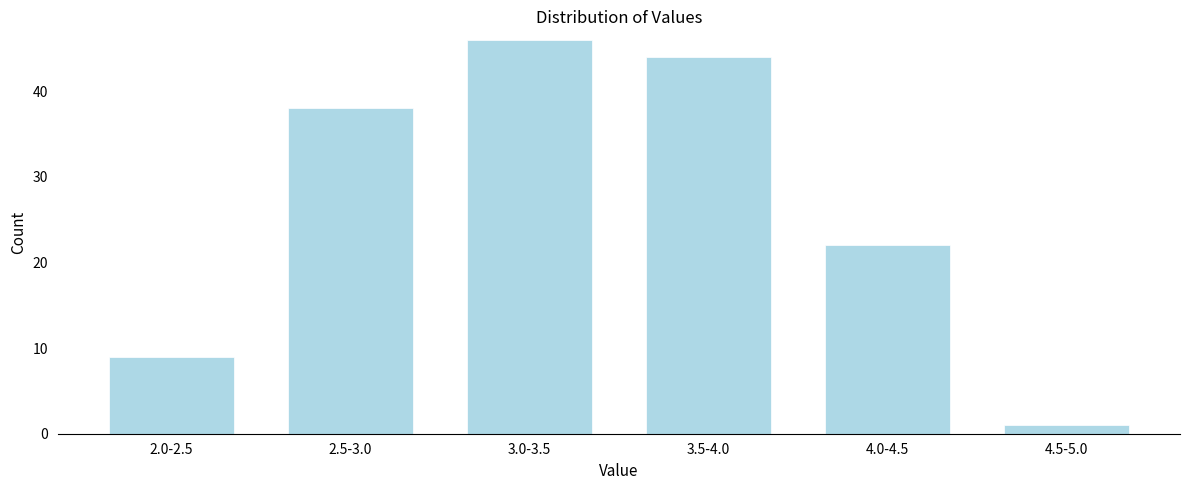

Reading left to right, extract all data points from this chart.

9	38	46	44	22	1